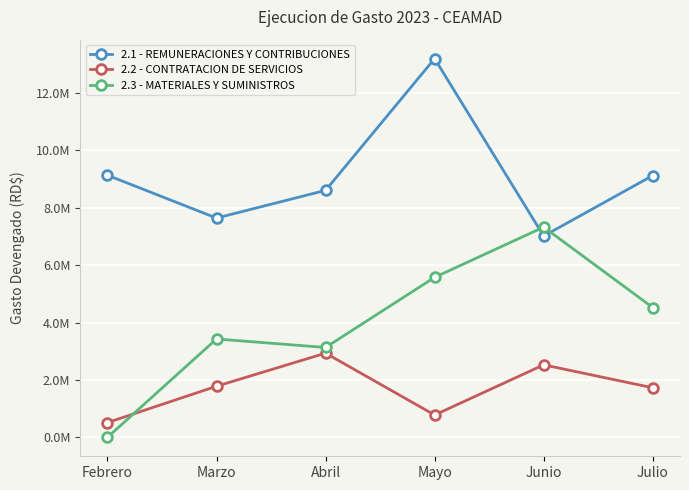

Which category has the lowest value across all series?

Febrero